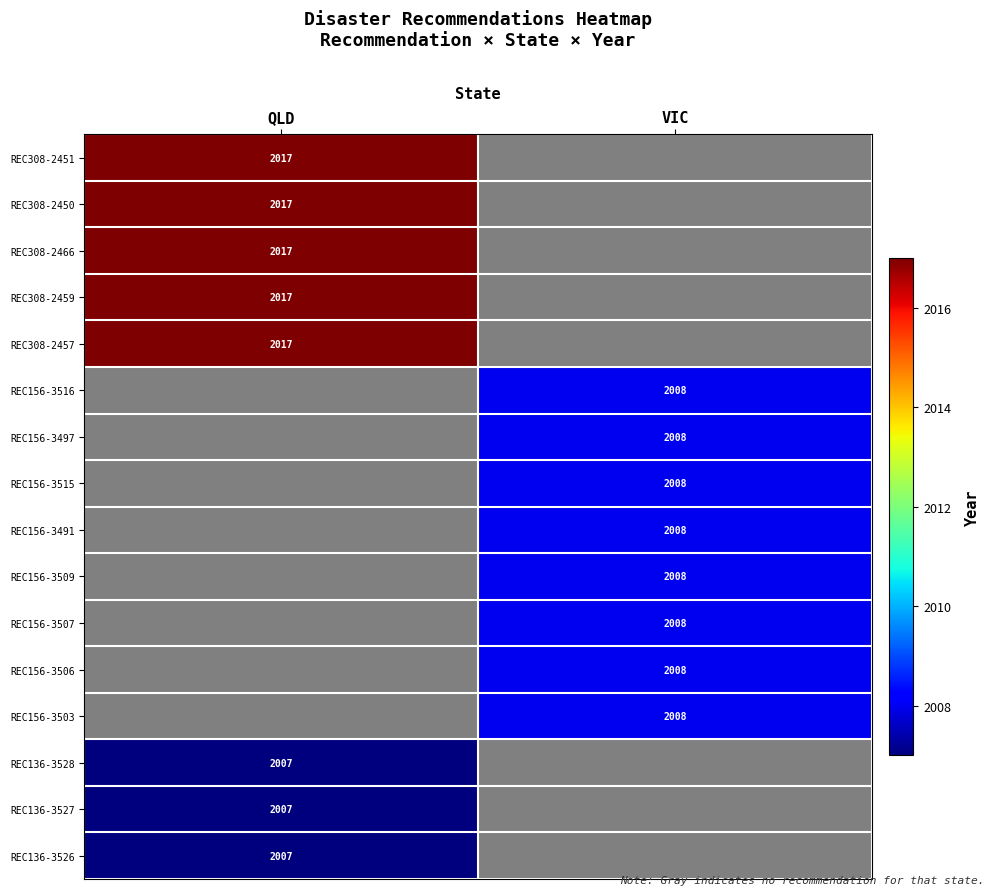

Which series has the largest total across all categories?

REC308-2451